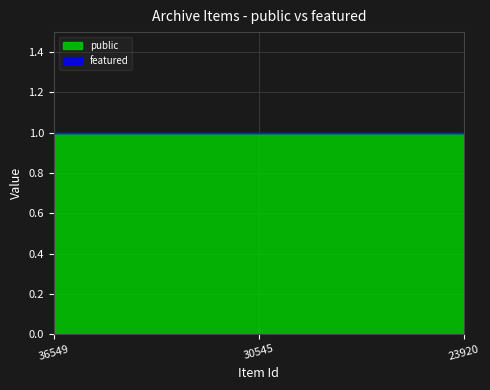

Which category has the highest value across all series?

36549